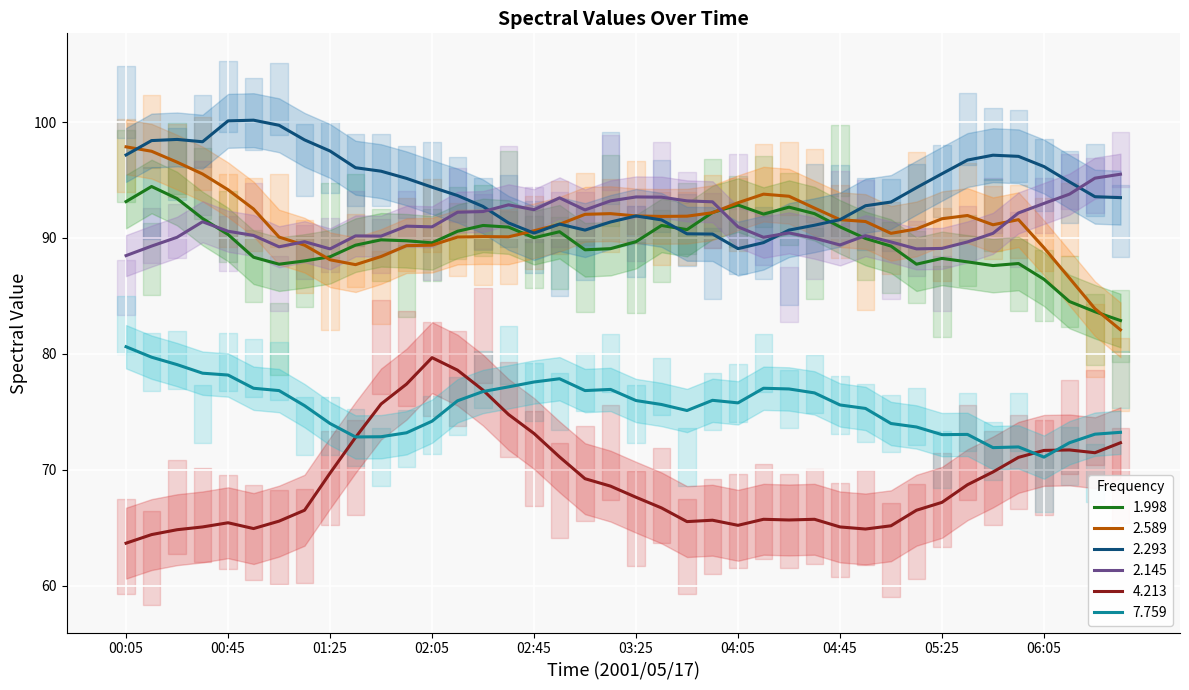

True or false: 7.759 and 2.145 cross at least once.

False